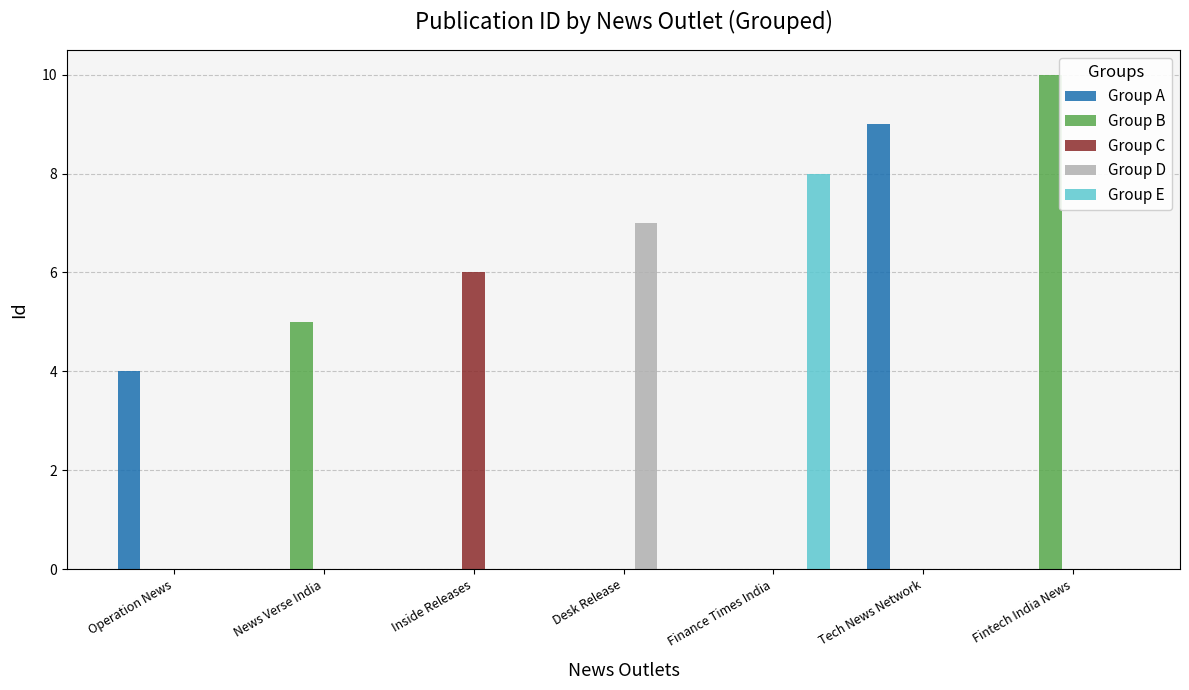

At which category is the sum across all series the highest?

Fintech India News